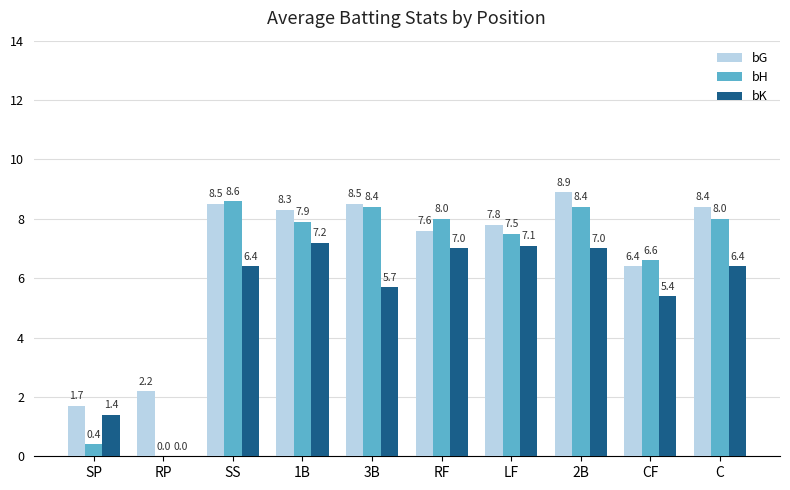

The value of bH at C is 3.0. True or false?

False